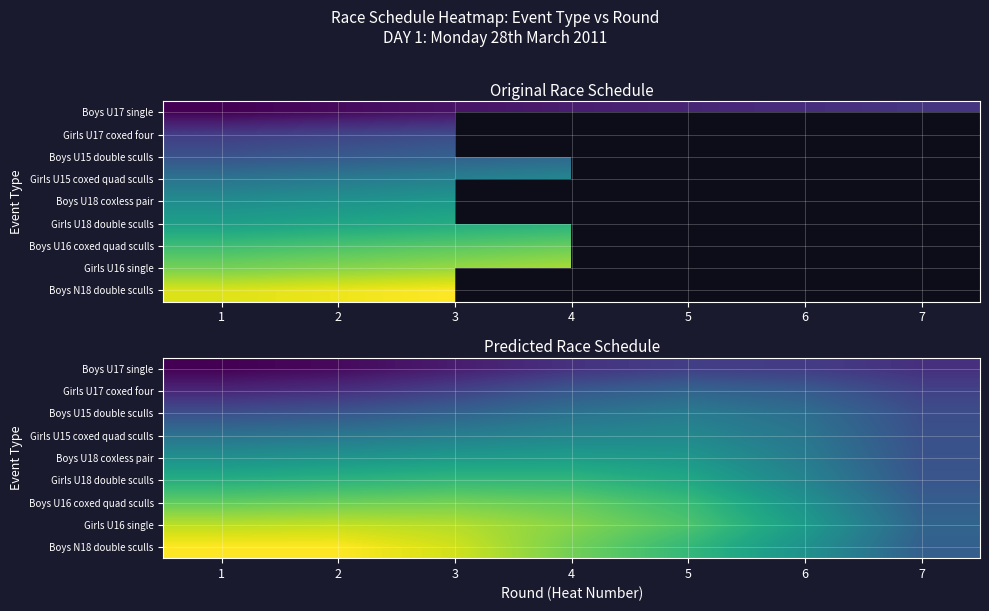

At 2, list the series in order from smallest to largest.

Boys U17 single, Girls U17 coxed four, Boys U15 double sculls, Girls U15 coxed quad sculls, Boys U18 coxless pair, Girls U18 double sculls, Boys U16 coxed quad sculls, Girls U16 single, Boys N18 double sculls